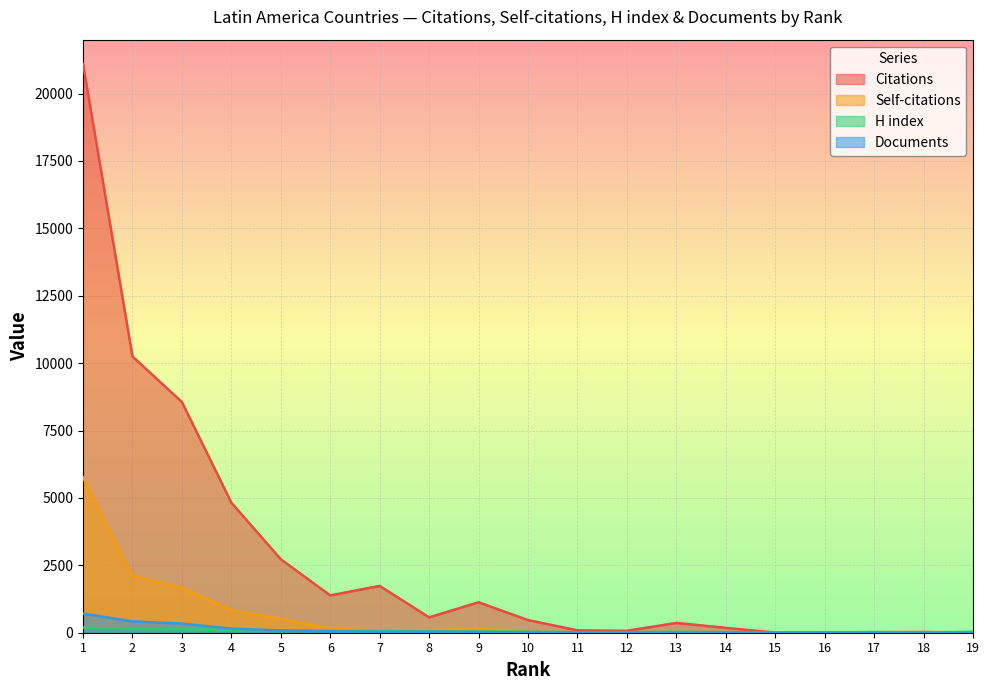

Is it true that Self-citations equals 1965 at 18?

False